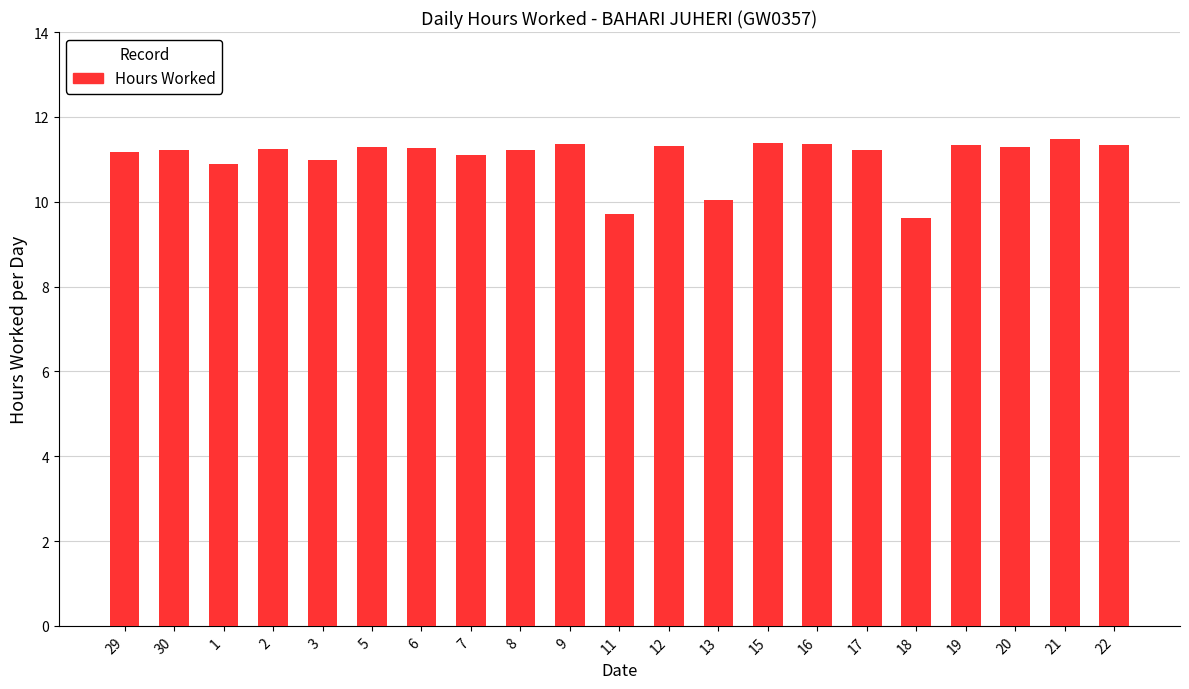

What is the approximate value at 15?

11.4